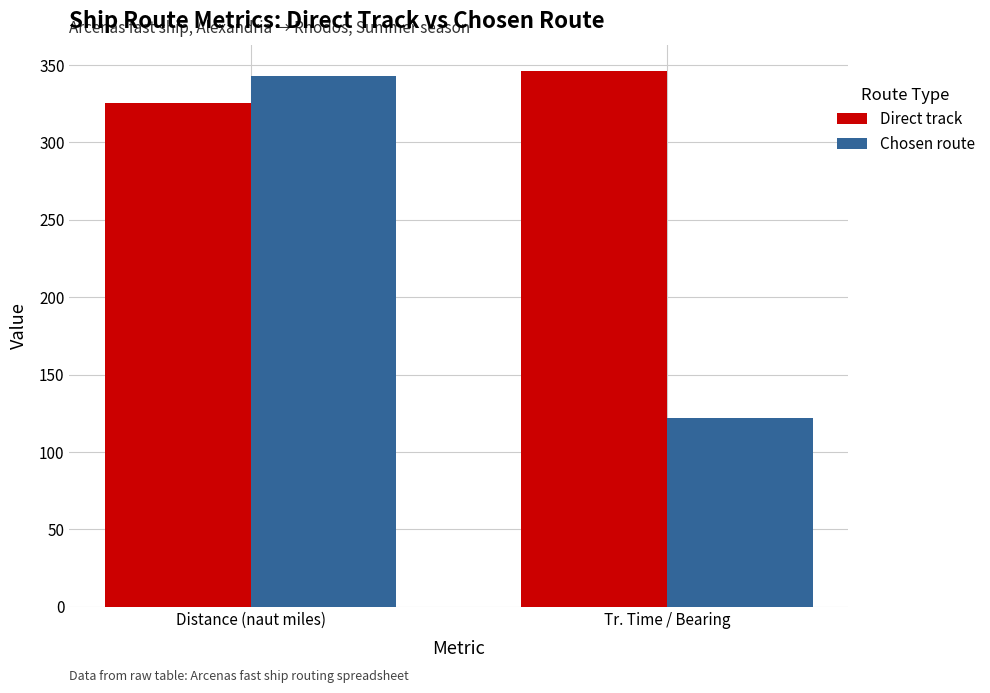

What is the spread (max minus min) of values at Tr. Time / Bearing?

224.2